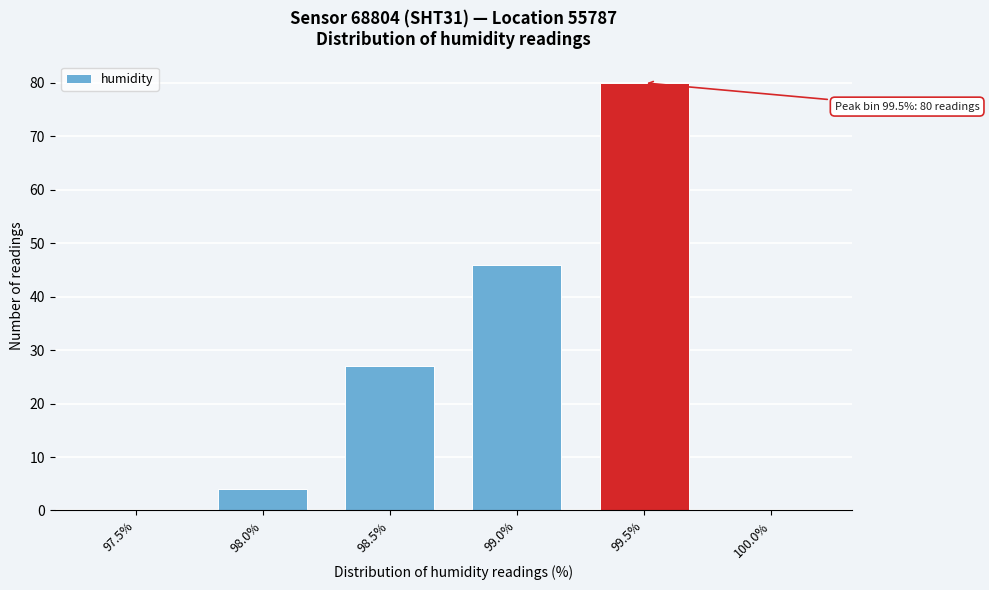

Reading left to right, extract all data points from this chart.

97.5%=0	98.0%=4	98.5%=27	99.0%=46	99.5%=80	100.0%=0